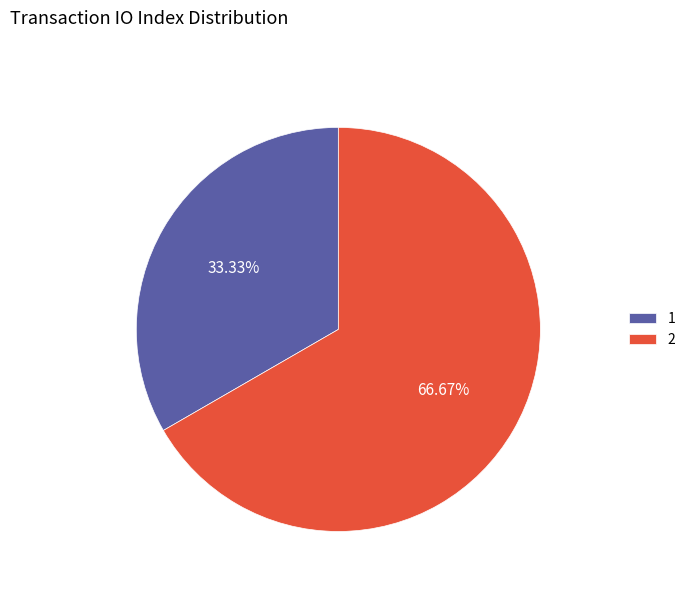

Approximately how many times larger is the value at 2 compared to 1?

2.0